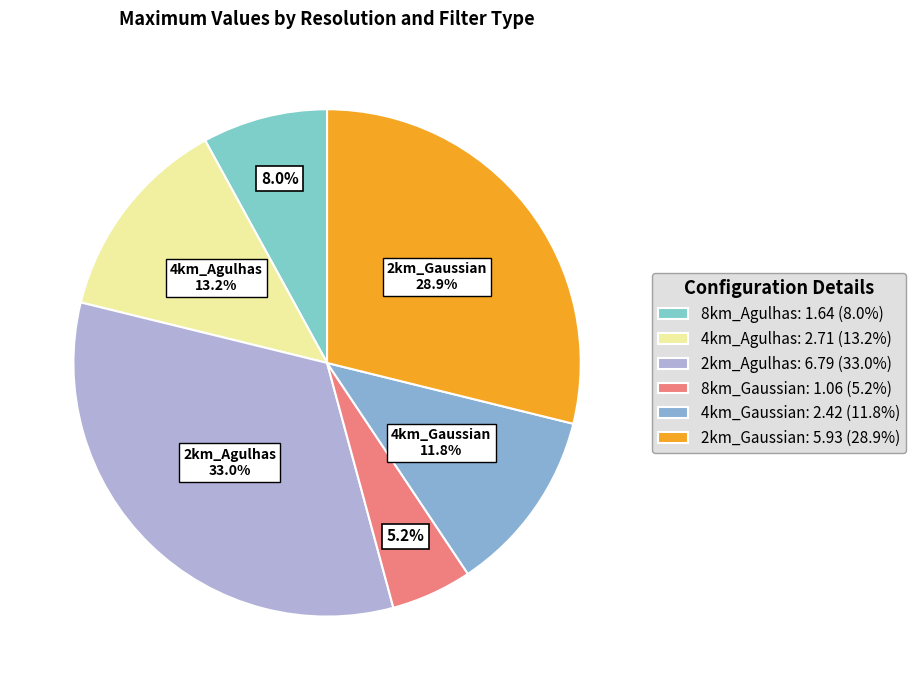

True or false: 2km_Gaussian accounts for 29% of the total.

True